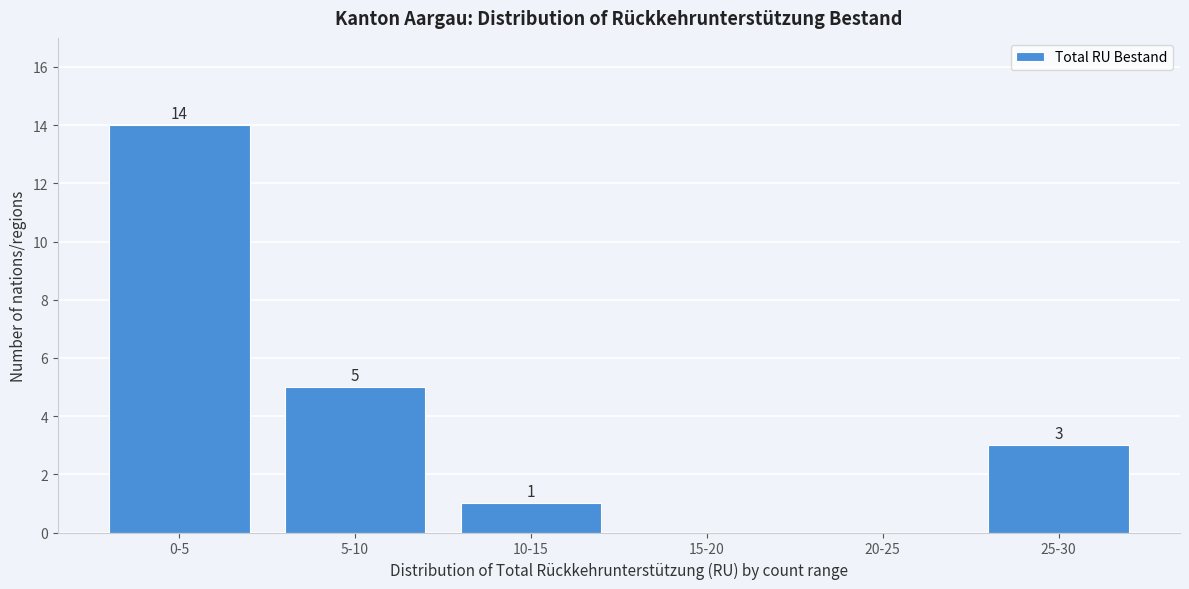

Reading right to left, extract all data points from this chart.

25-30=3	20-25=0	15-20=0	10-15=1	5-10=5	0-5=14